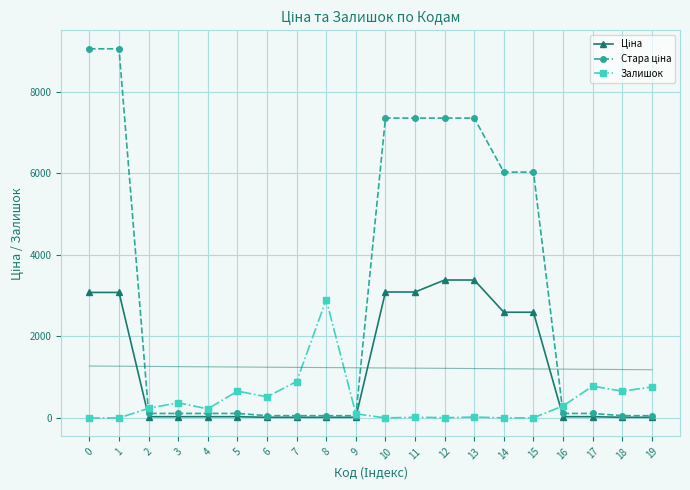

What is the maximum value shown in the chart?

9060.9